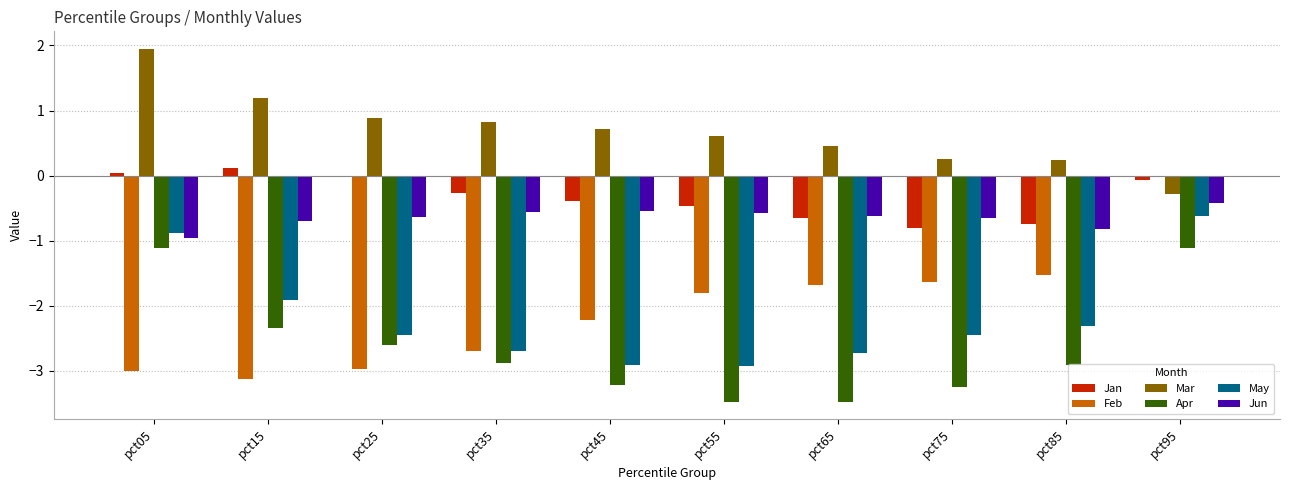

How many values in the Apr series are below -2?

8